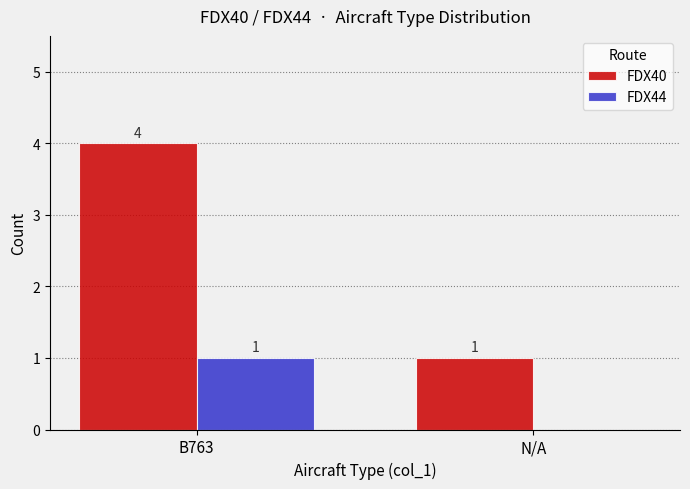

True or false: FDX44 has a value of -1 at N/A.

False